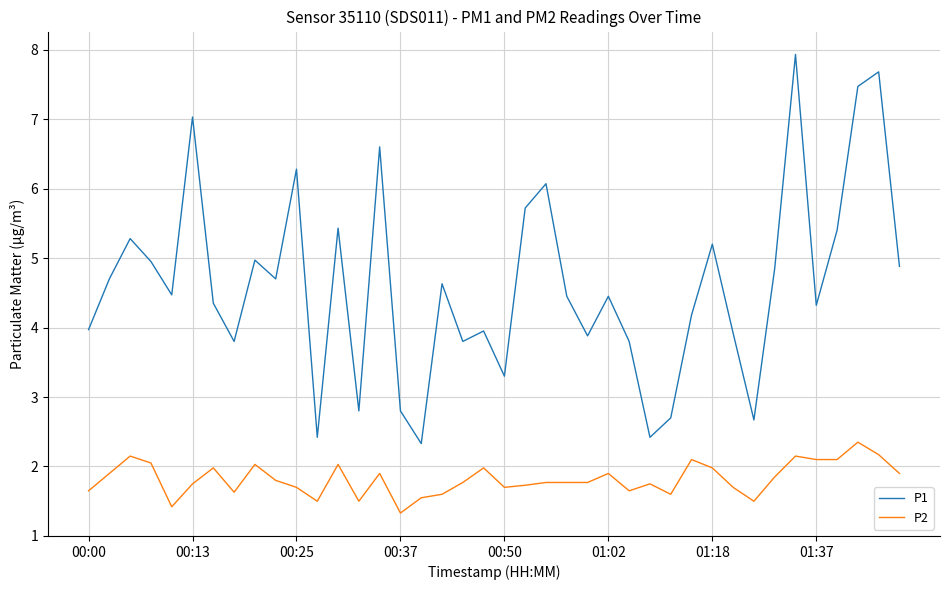

Which series has the widest spread of values?

P1